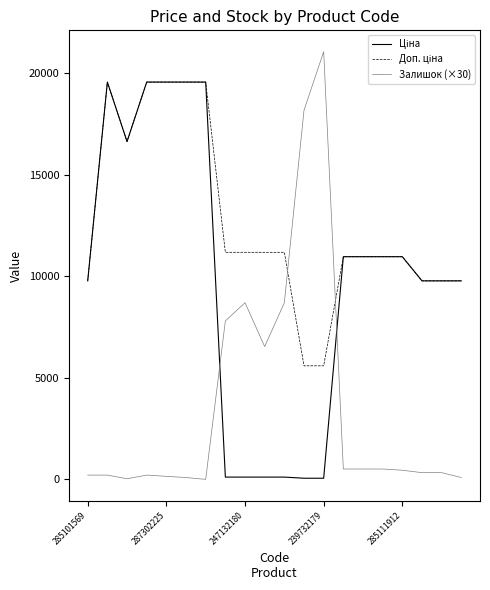

Which series has the largest range (max minus min)?

Залишок (×30)